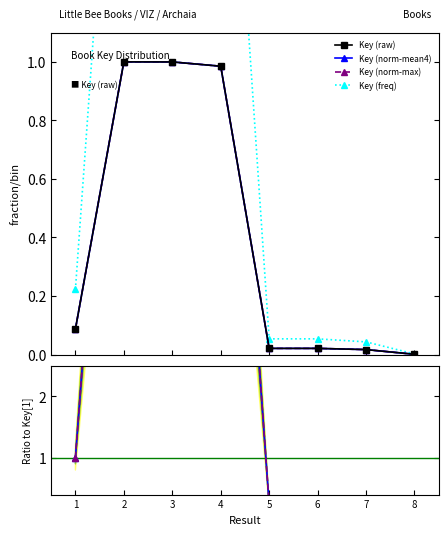

What is the value of the Key (norm-mean4) point at the 1st from the left?

0.1